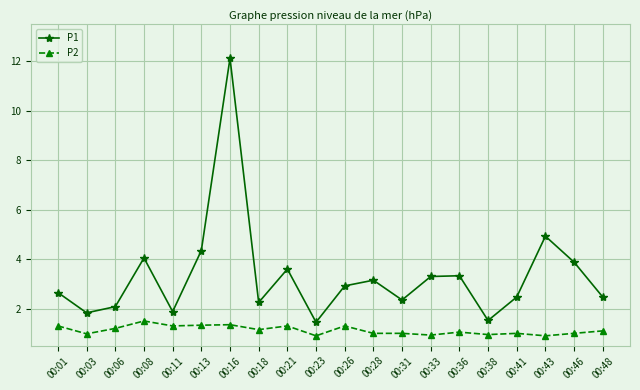

At how many categories does at least one series exceed 8?

1